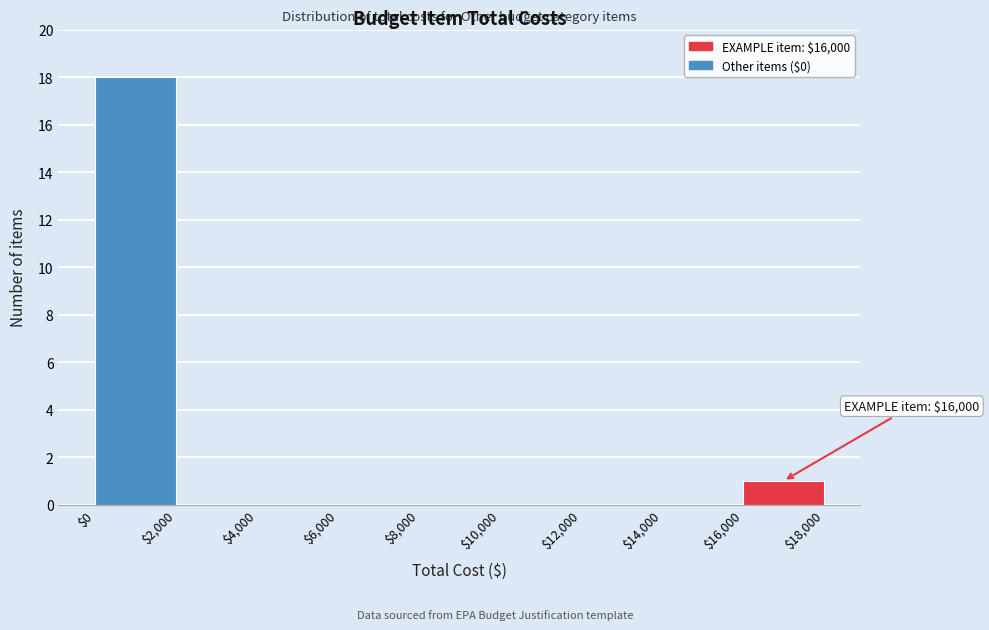

Which range on the x-axis has the tallest bar?

$0 to $2,000